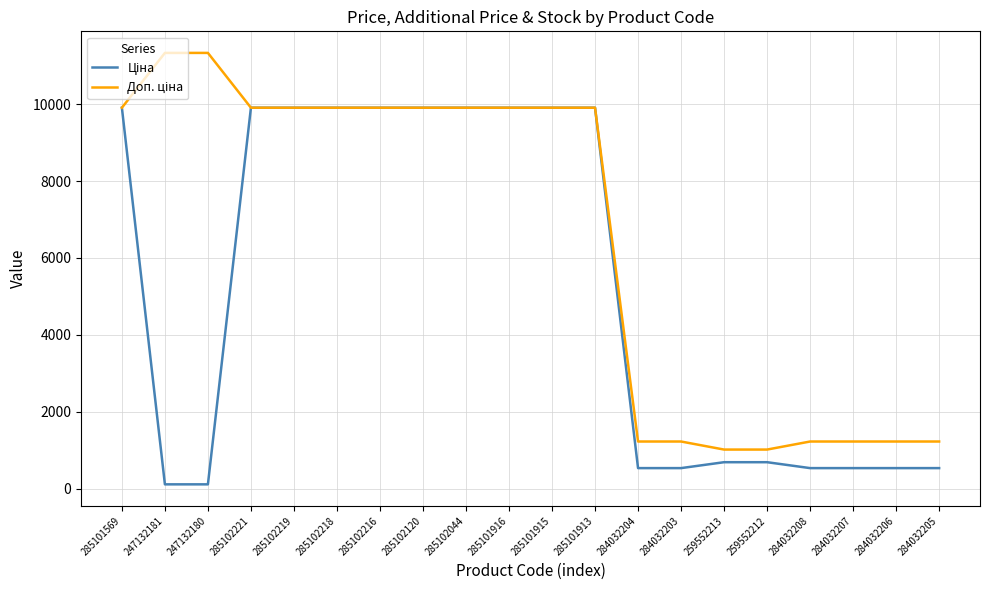

How many distinct data groups are displayed?

2